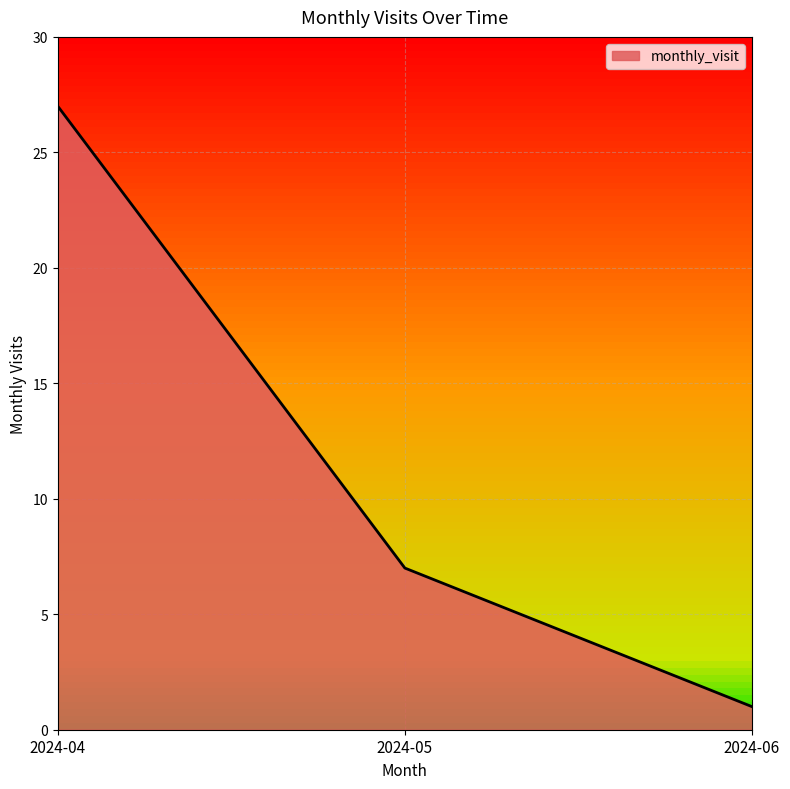

What is the change in value from 2024-04 to 2024-05?

-20